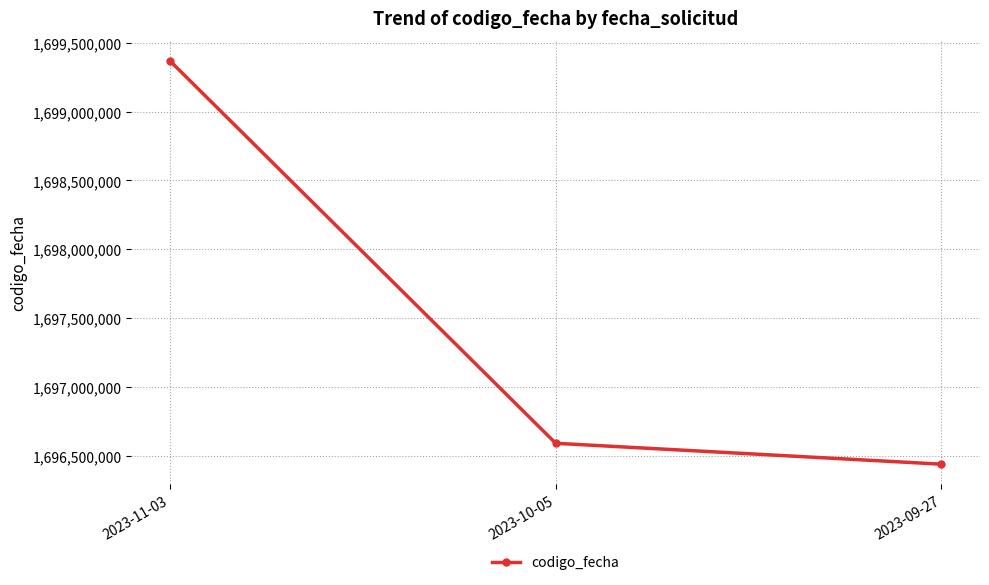

What is the label of the 3rd point from the left?

2023-09-27